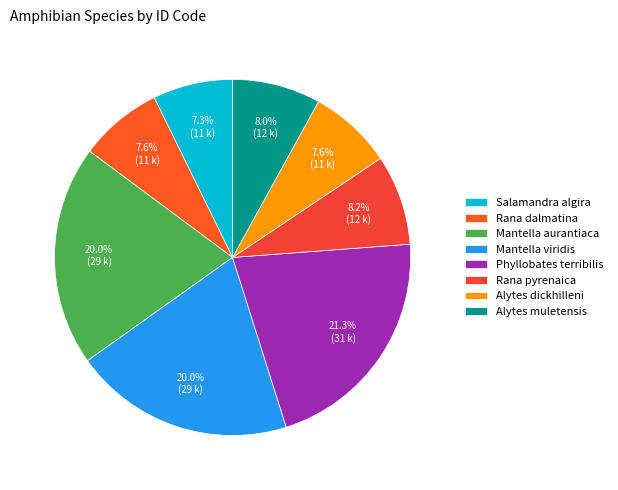

Does Rana dalmatina represent more than half of the total?

No